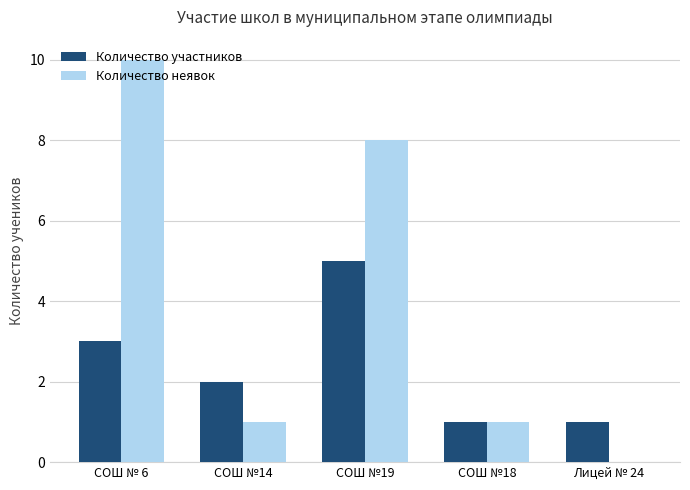

What is the greatest value displayed?

10